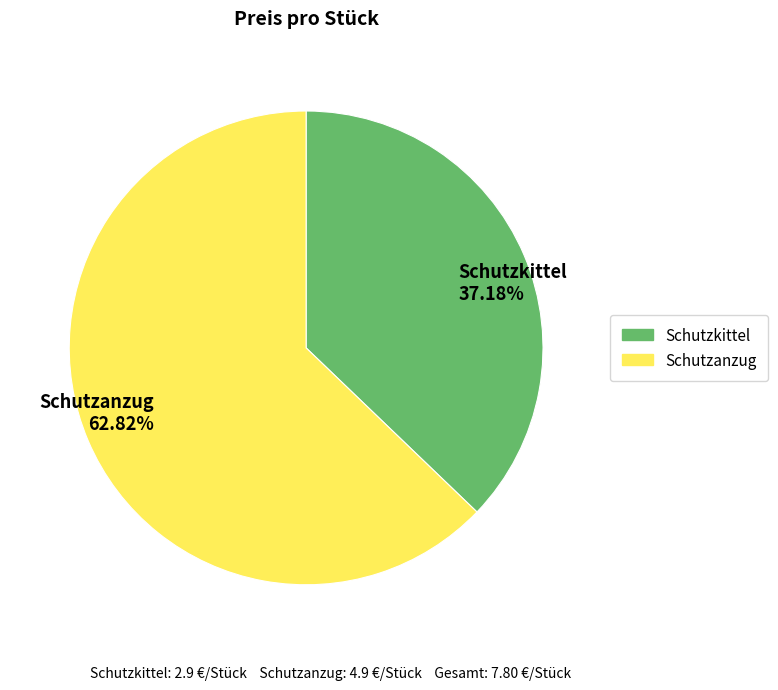

Is it true that Schutzanzug is 51% of the pie?

False